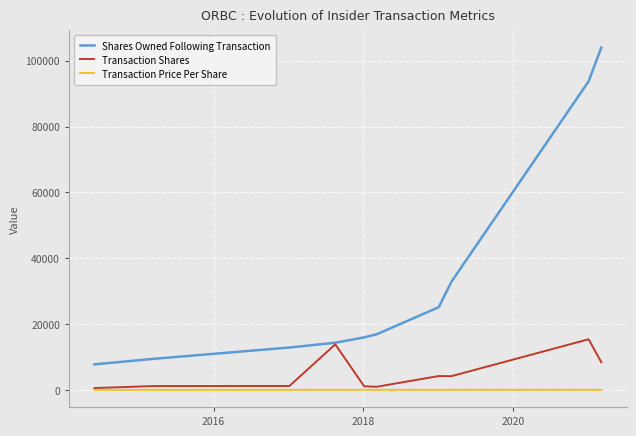

Which series has the largest total across all categories?

Shares Owned Following Transaction